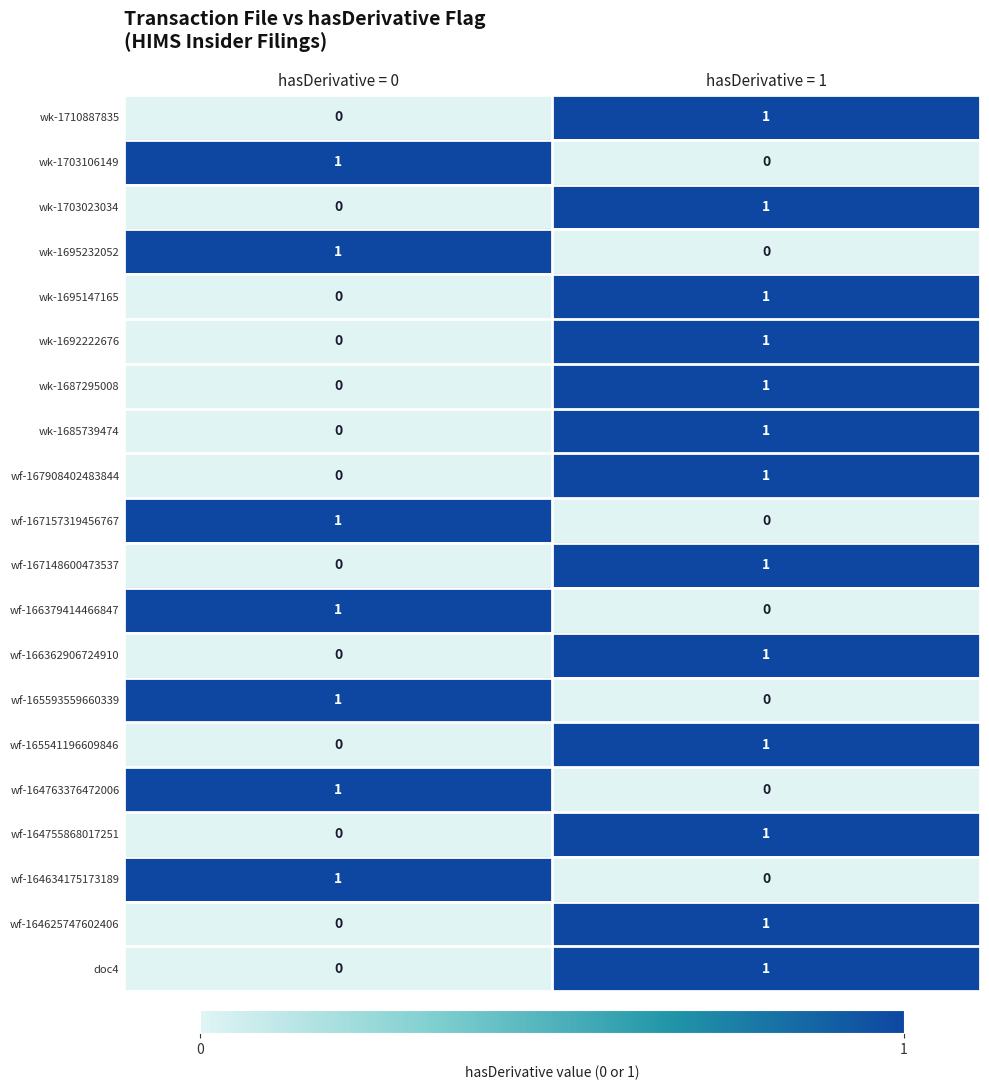

Which category has the lowest value in the wf-167908402483844 series?

hasDerivative = 0